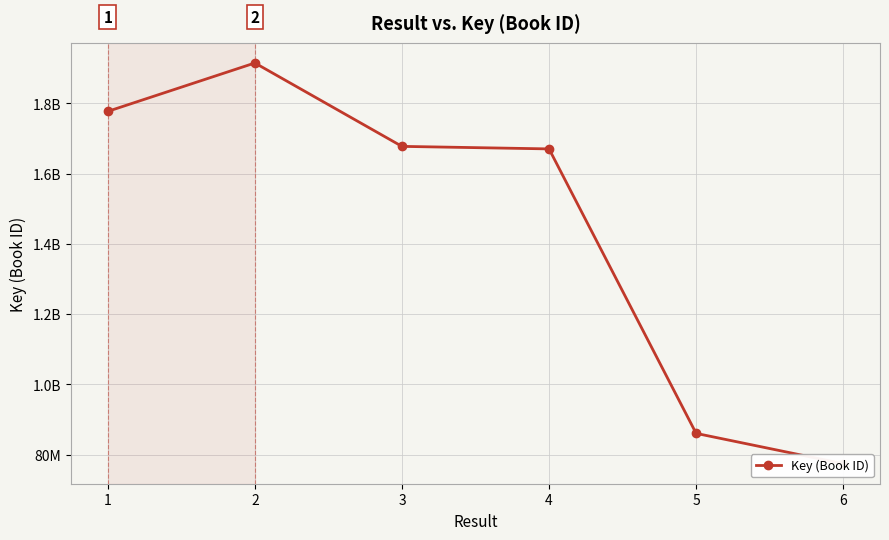

What is the difference between the maximum and minimum values?

114093103